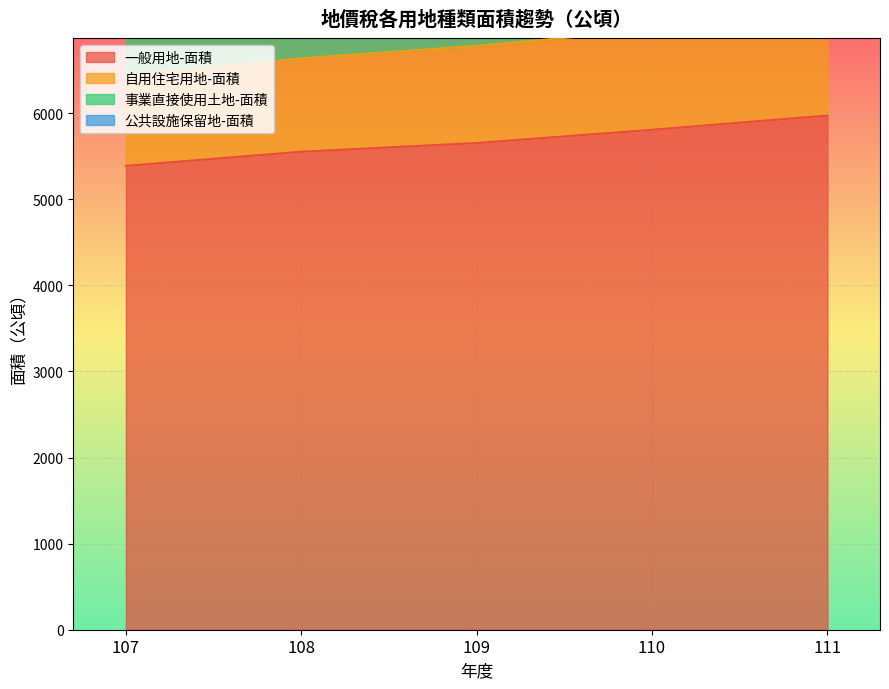

What is the difference between the 一般用地-面積 values at 110 and 109?

154.0